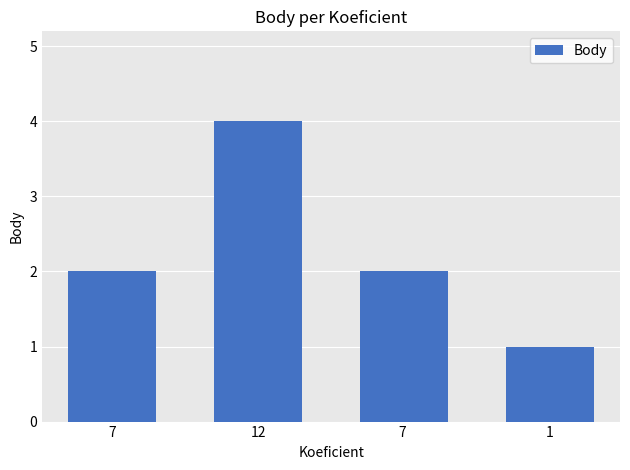

Approximately how many times larger is the value at 7 compared to 12?

0.5